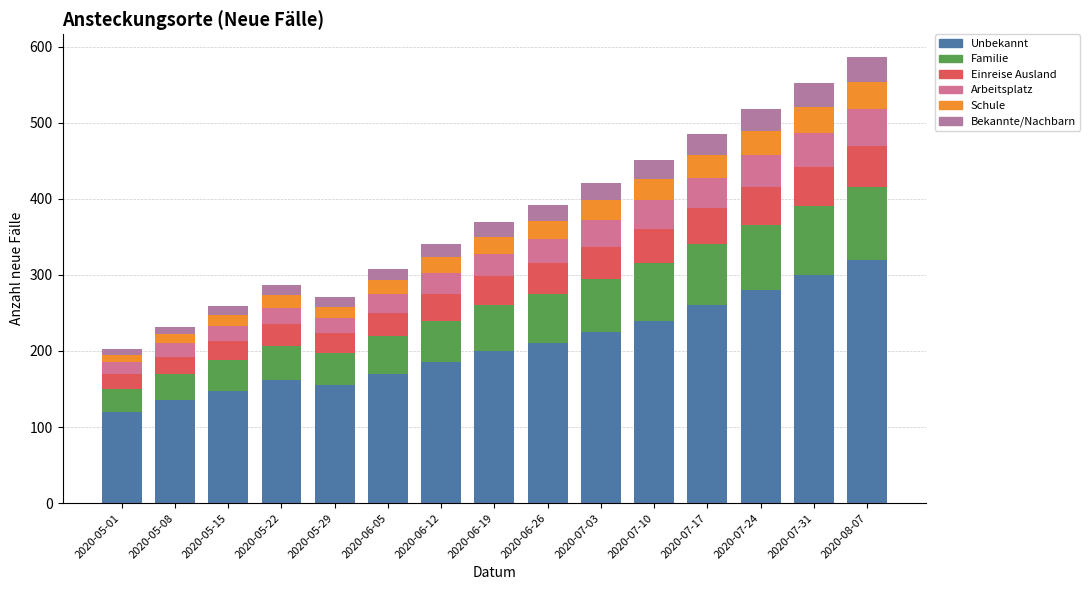

Which series has the largest total across all categories?

Unbekannt